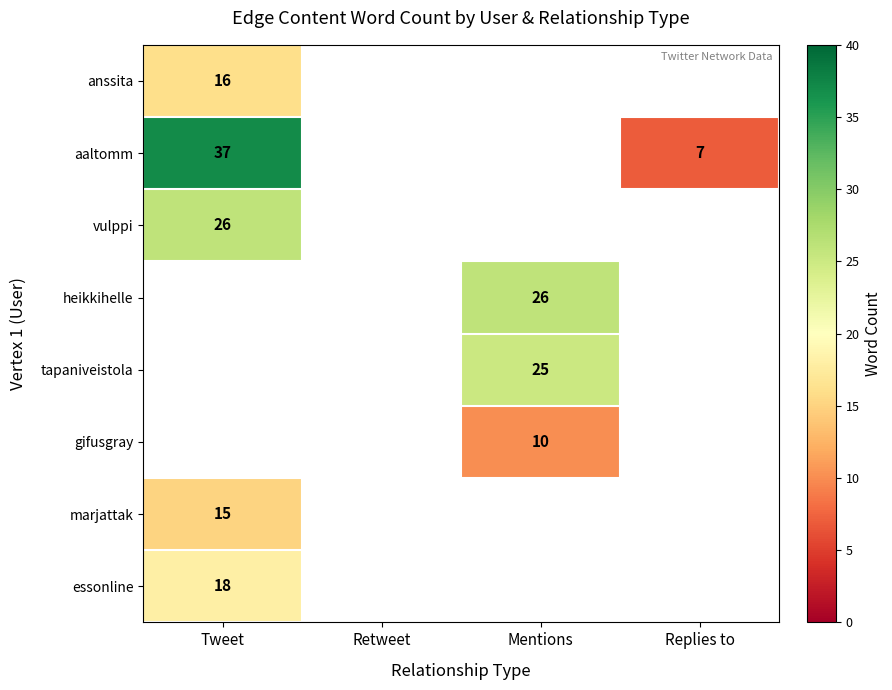

Is it true that aaltomm equals 10 at Replies to?

False